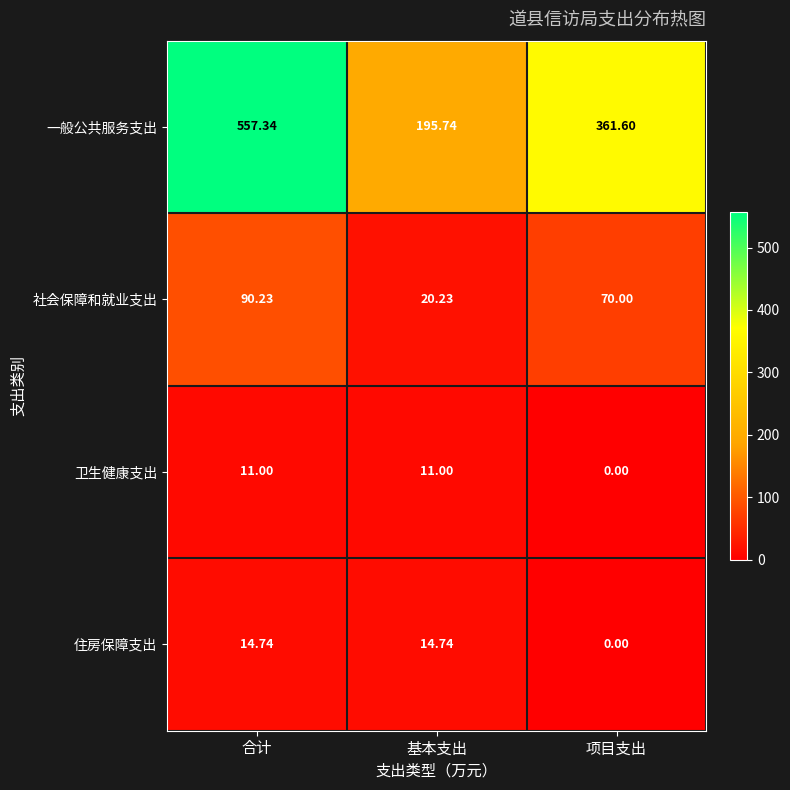

At which label is 一般公共服务支出 closest to 376?

项目支出